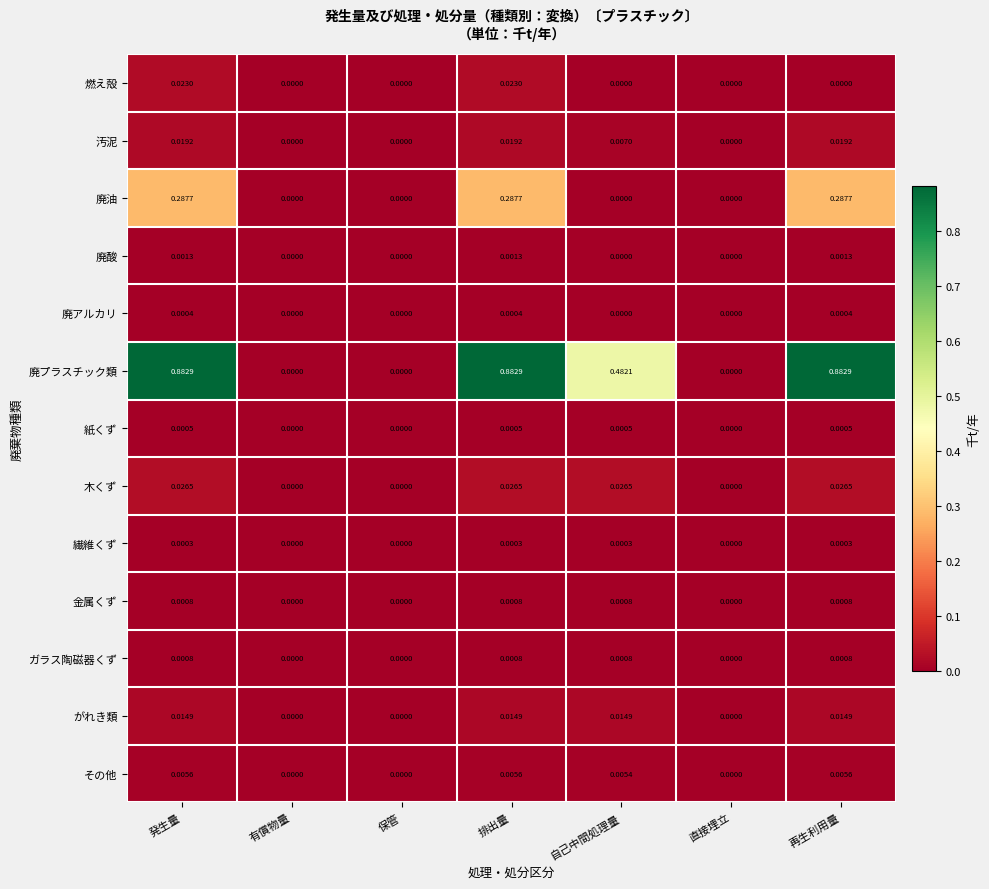

Is the value of 木くず at 有償物量 greater than the value of その他 at 発生量?

No